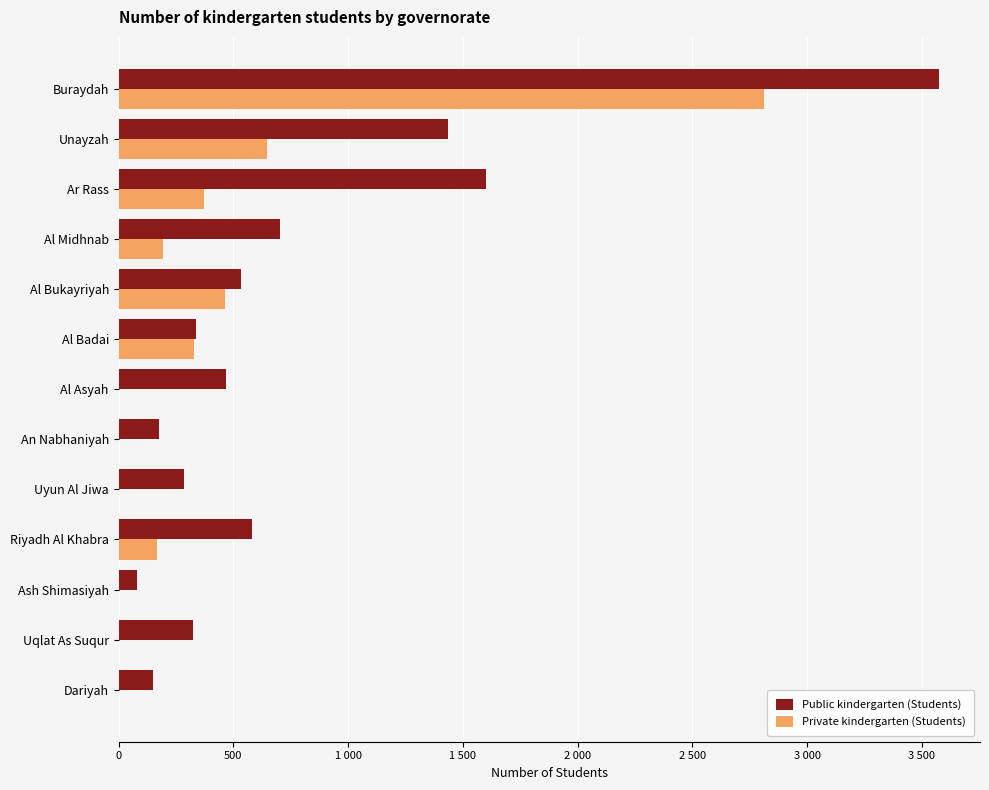

What is the greatest value displayed?

3575